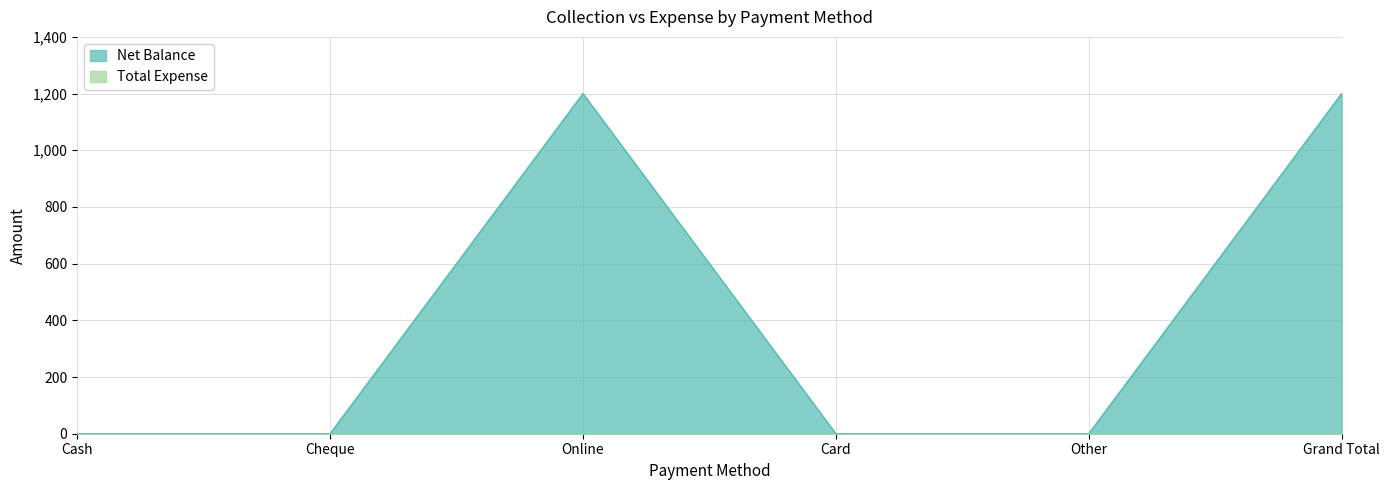

Reading left to right, list all the values displayed in this chart.

0	0	1200	0	0	1200